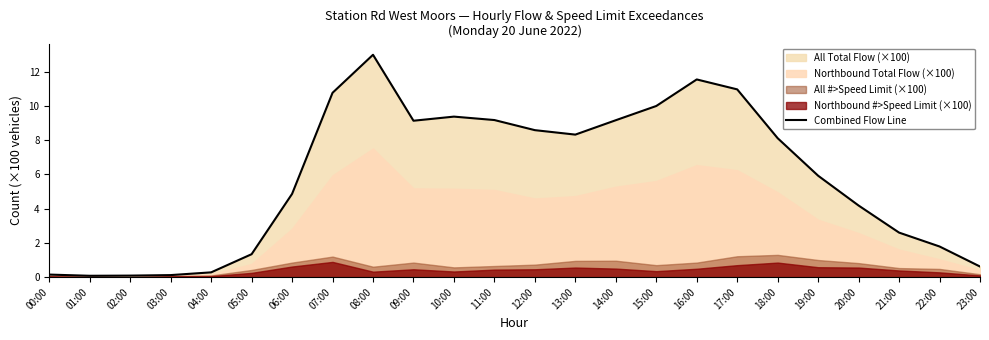

Between 04:00 and 16:00, which is larger?

16:00